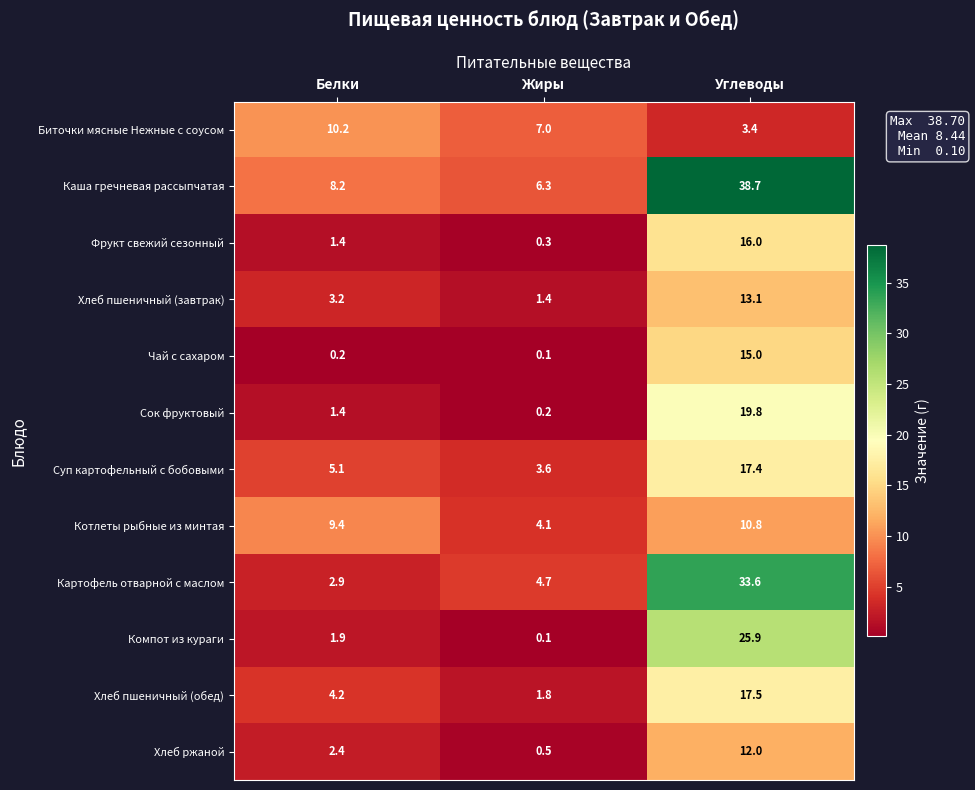

List the labels in order of Компот из кураги value, largest first.

Углеводы, Белки, Жиры